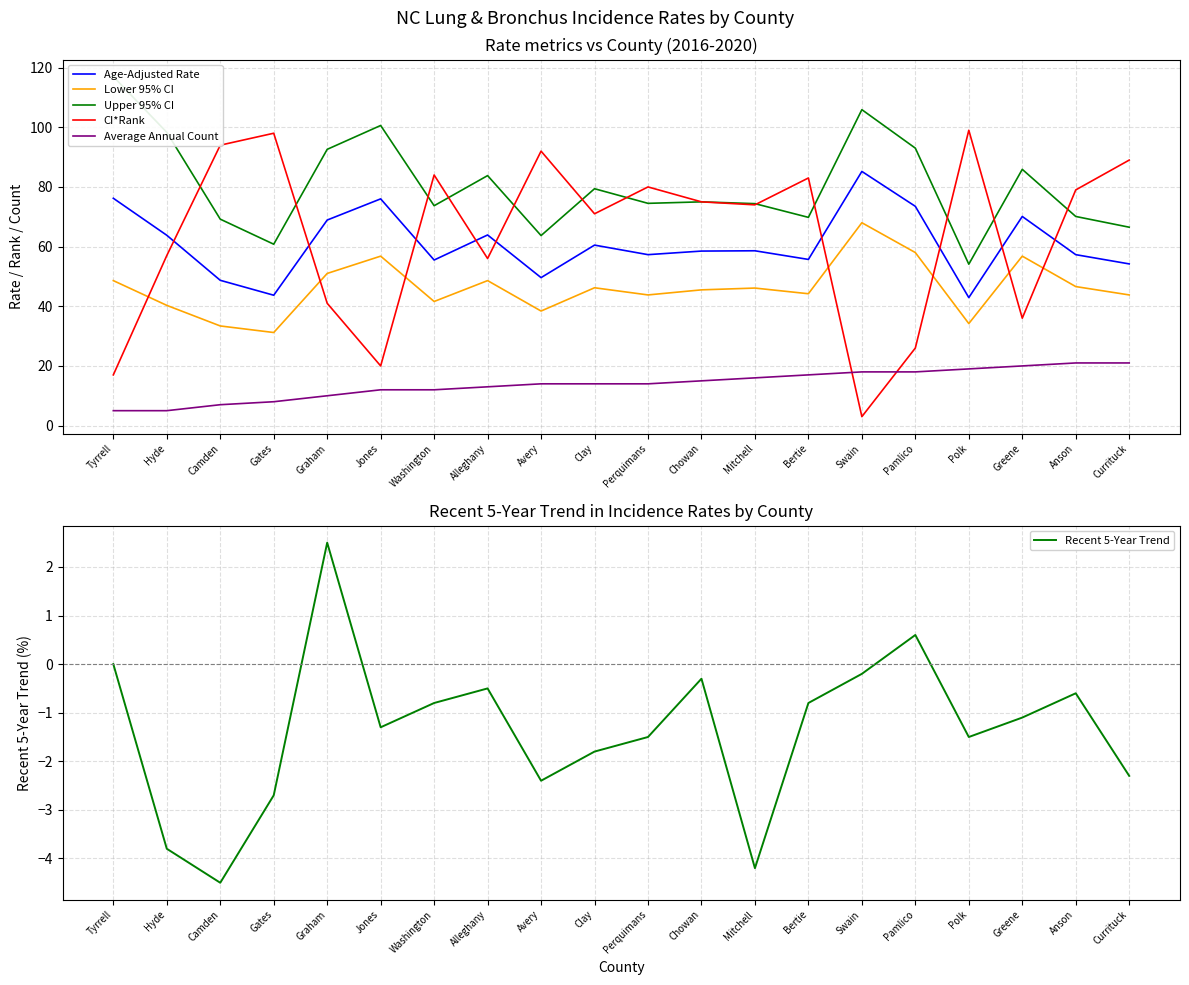

Which series has the largest total across all categories?

Upper 95% CI